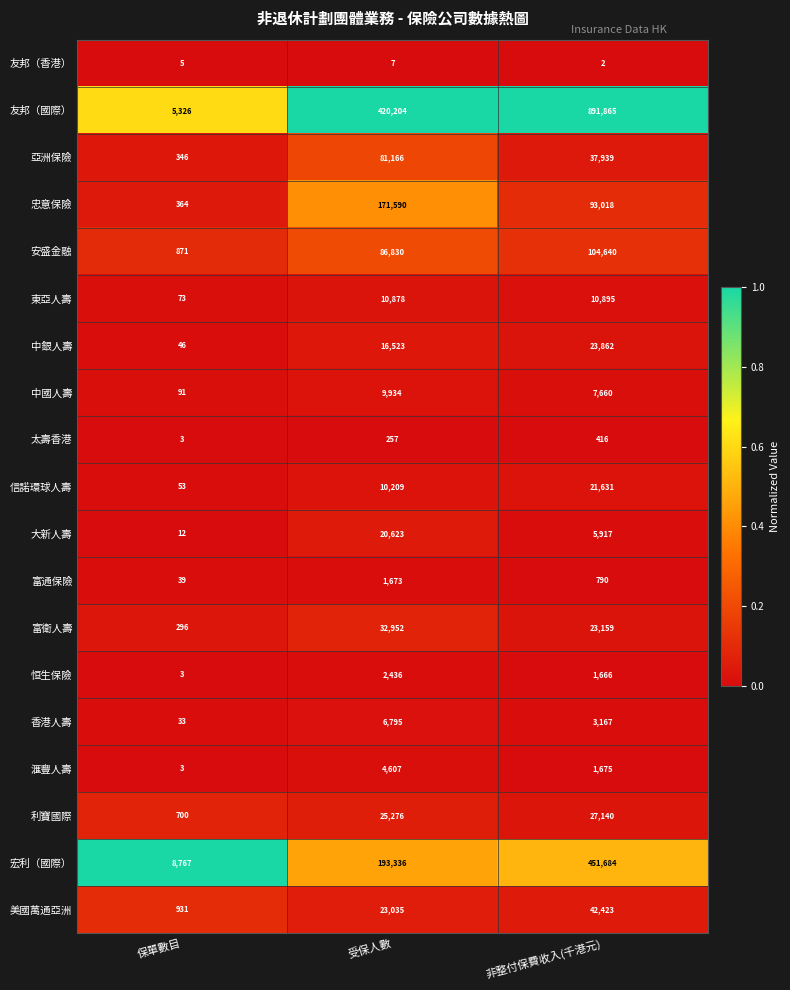

The 太壽香港 series shows 376 at 受保人數. True or false?

False